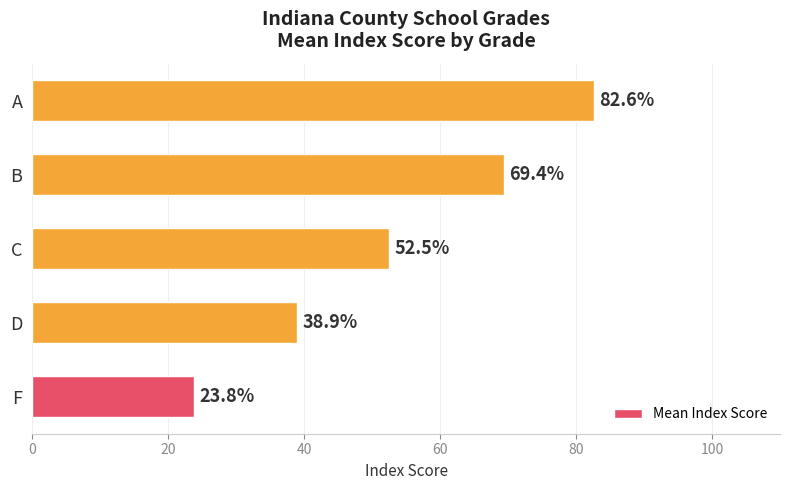

What is the smallest value displayed?

23.8